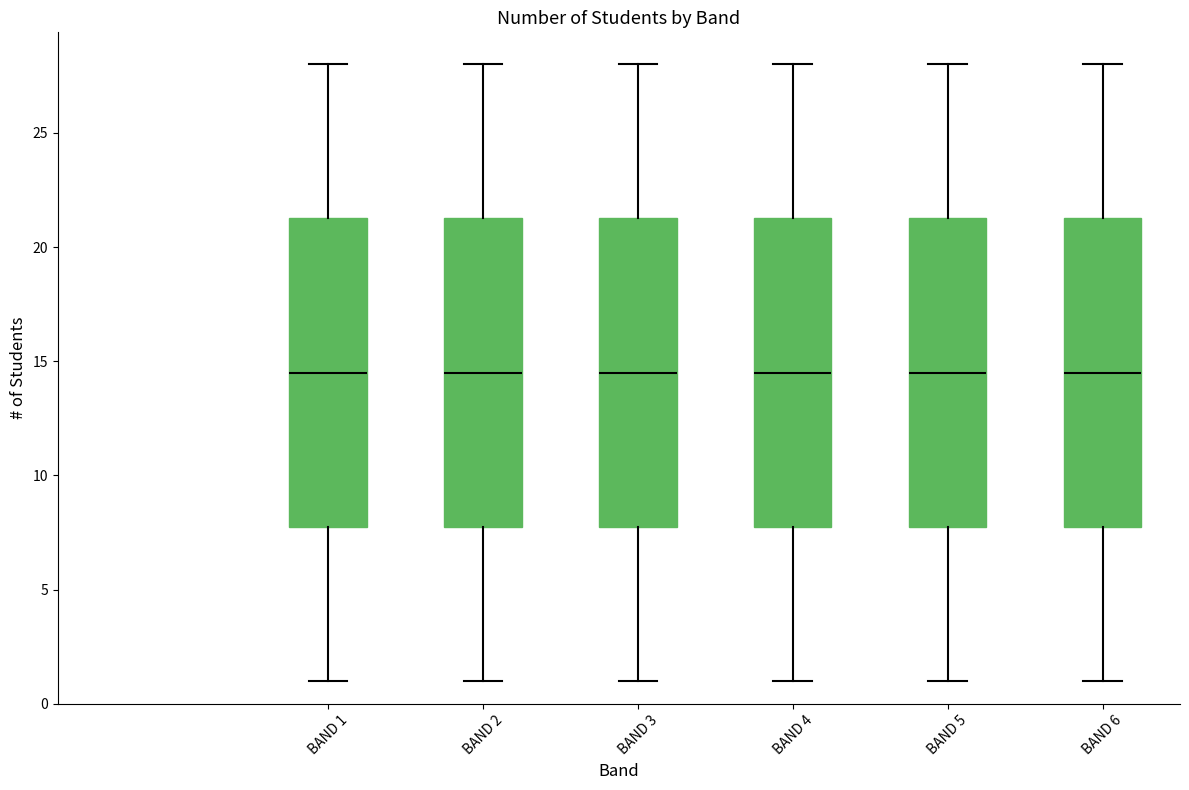

Reading left to right, transcribe this box plot: for each box, give where its median line is, the range the box spans, and where its two whiskers end, as read against the y-axis. The values are not printed on the chart, so give them approximately, as read against the axis.

BAND 1: median 14.5, box 8.0 to 21.5, whiskers 1.0 to 28.0
BAND 2: median 14.5, box 8.0 to 21.5, whiskers 1.0 to 28.0
BAND 3: median 14.5, box 8.0 to 21.5, whiskers 1.0 to 28.0
BAND 4: median 14.5, box 8.0 to 21.5, whiskers 1.0 to 28.0
BAND 5: median 14.5, box 8.0 to 21.5, whiskers 1.0 to 28.0
BAND 6: median 14.5, box 8.0 to 21.5, whiskers 1.0 to 28.0